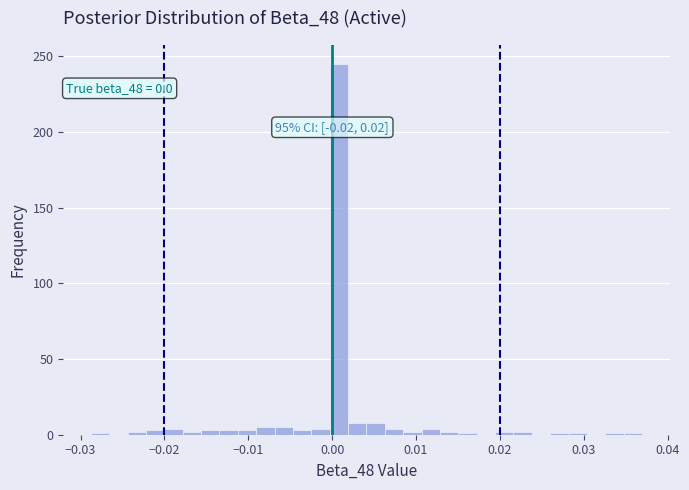

Read against the x-axis, roughly where is the centre of the tallest bar?

0.001